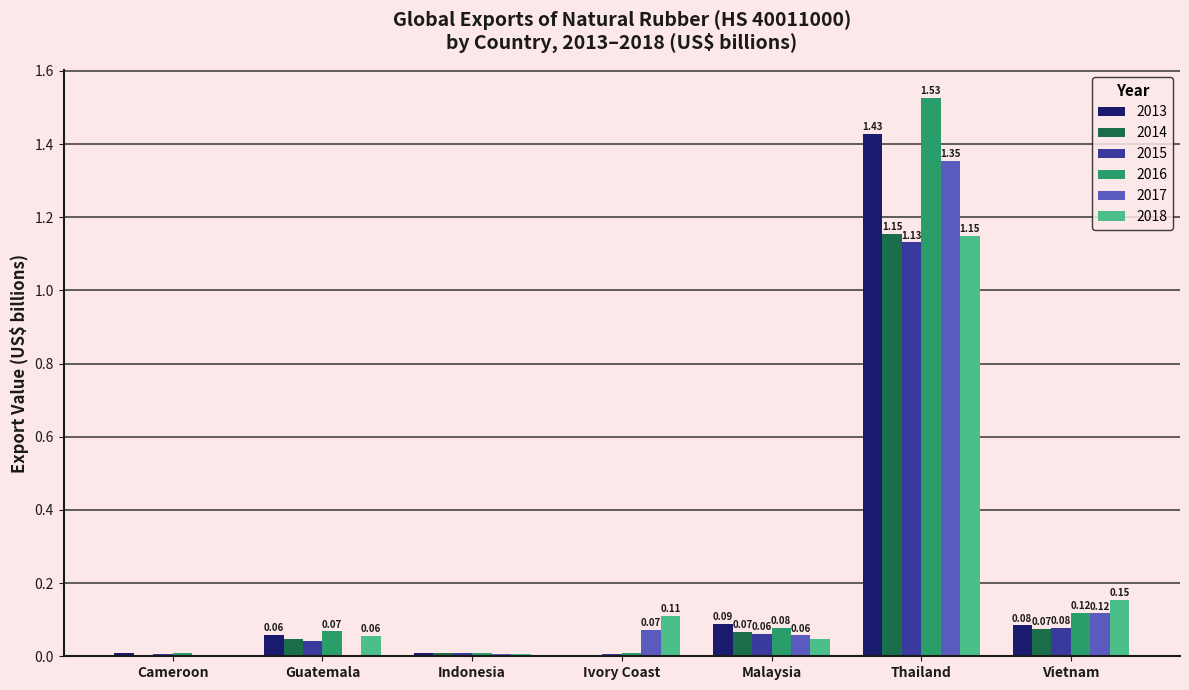

Which series has the largest total across all categories?

2016